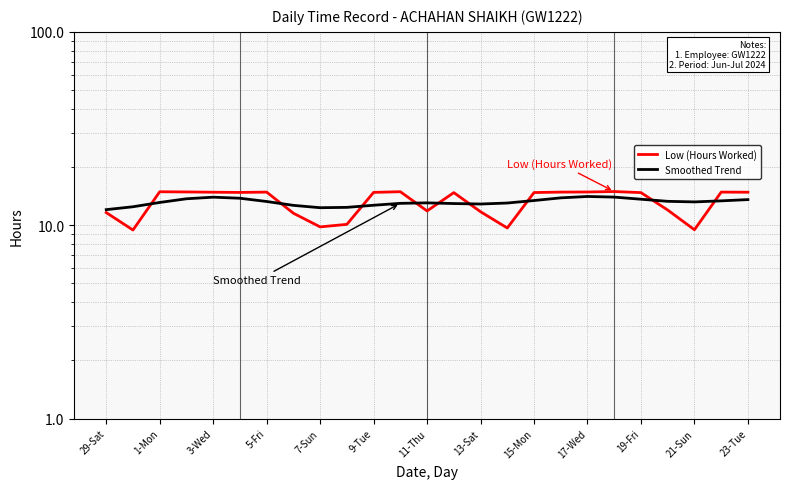

In Smoothed Trend, how many points are higher than both neighbors (excluding endpoints)?

3